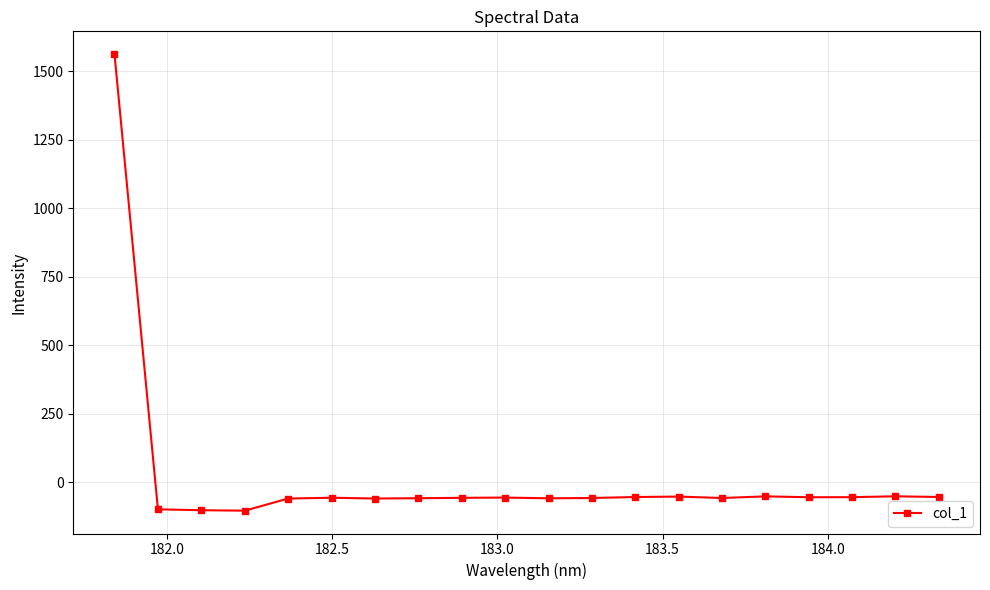

What is the average value?

18.1